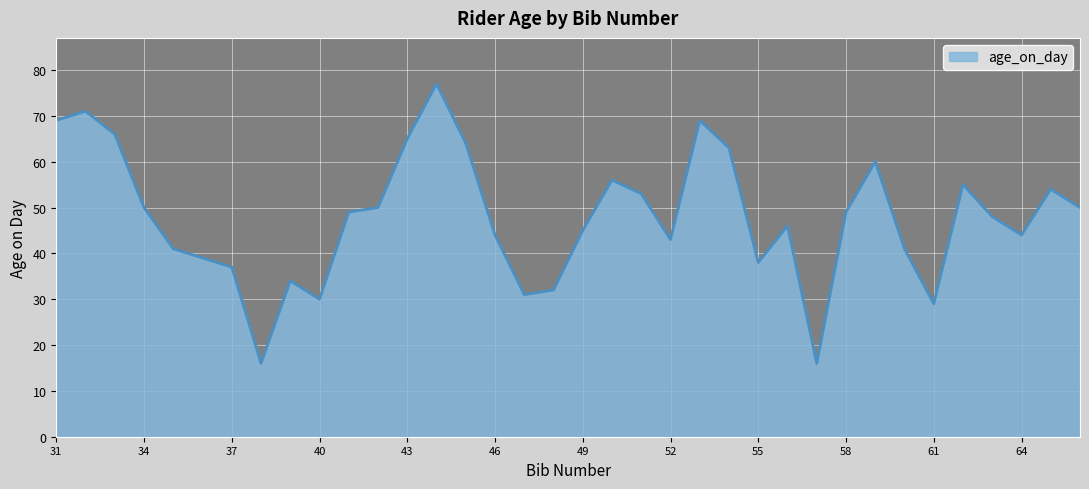

How many lines are shown in the chart?

1